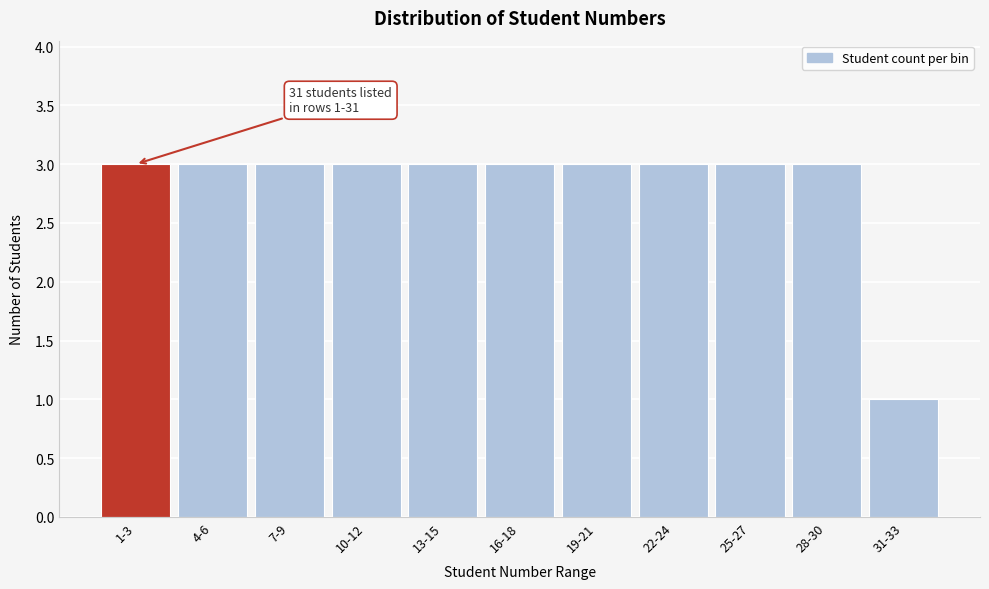

Reading left to right, what are all the values shown in this chart?

1-3=3	4-6=3	7-9=3	10-12=3	13-15=3	16-18=3	19-21=3	22-24=3	25-27=3	28-30=3	31-33=1